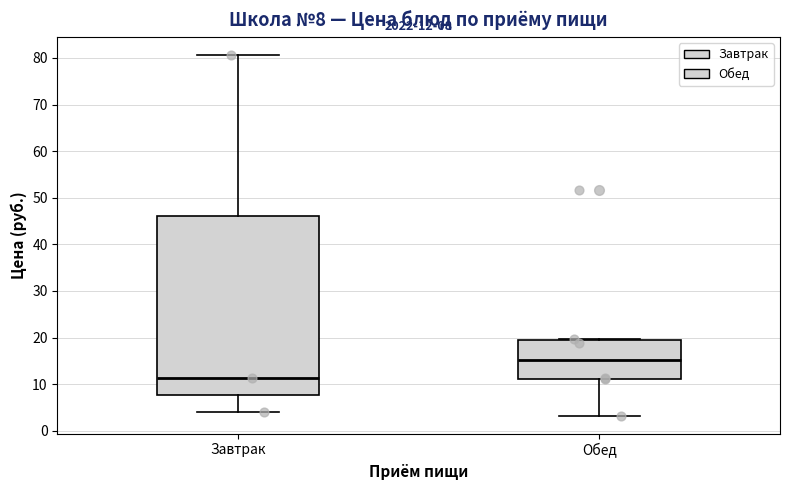

Which box's median line is the highest?

Обед